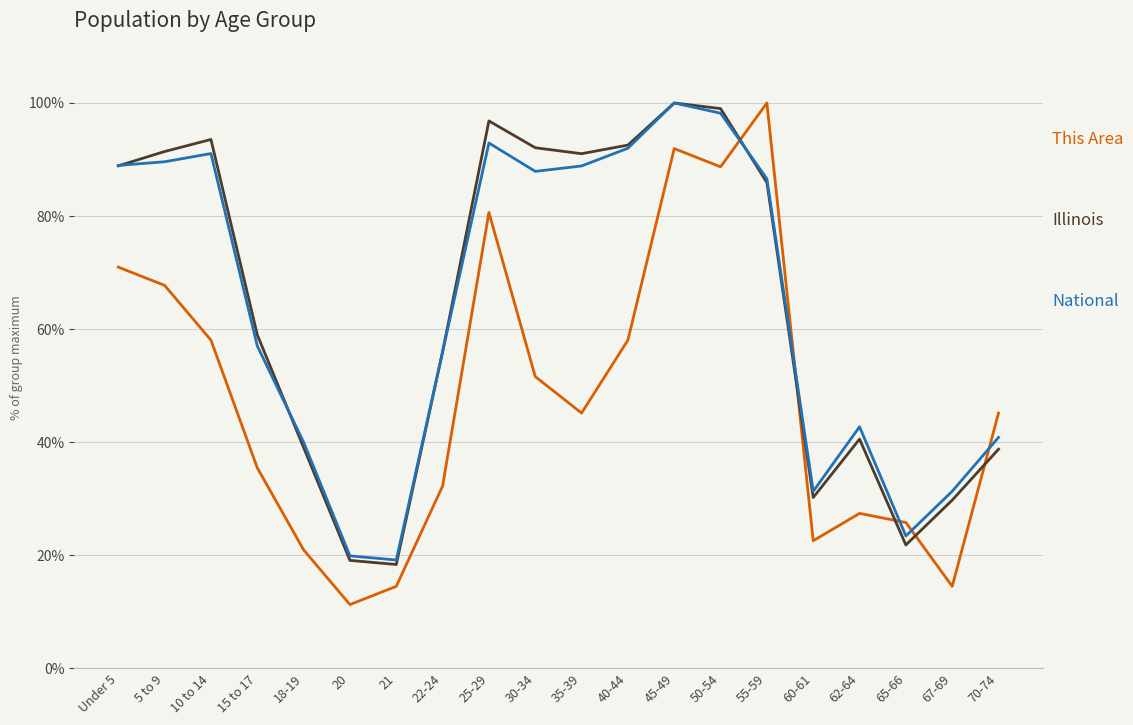

What is the total value across all series at 60-61?

84.1